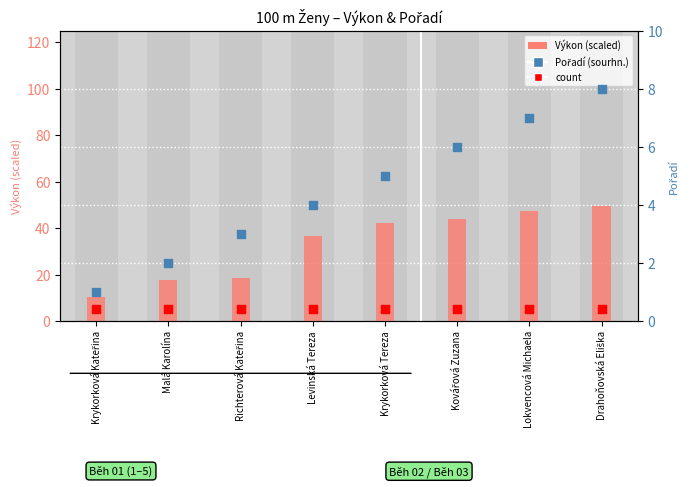

What is the total value across all series at Richterová Kateřina?

26.4